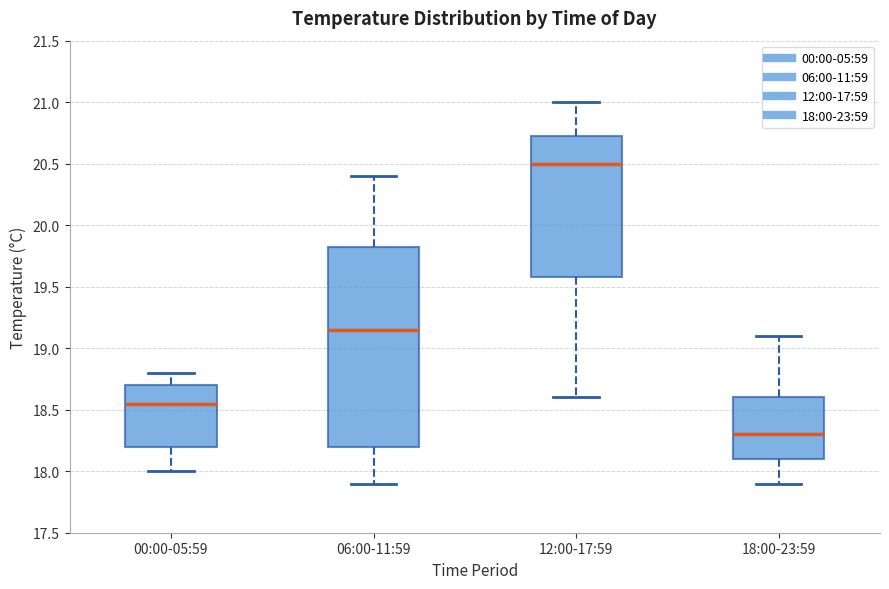

Reading left to right, read every box against the y-axis: the position of its median line, the range the box covers, and the ends of its whiskers. The values are not printed on the chart, so give them approximately, as read against the axis.

00:00-05:59: median 18.55, box 18.20 to 18.70, whiskers 18.00 to 18.80
06:00-11:59: median 19.15, box 18.20 to 19.85, whiskers 17.90 to 20.40
12:00-17:59: median 20.50, box 19.60 to 20.75, whiskers 18.60 to 21.00
18:00-23:59: median 18.30, box 18.10 to 18.60, whiskers 17.90 to 19.10